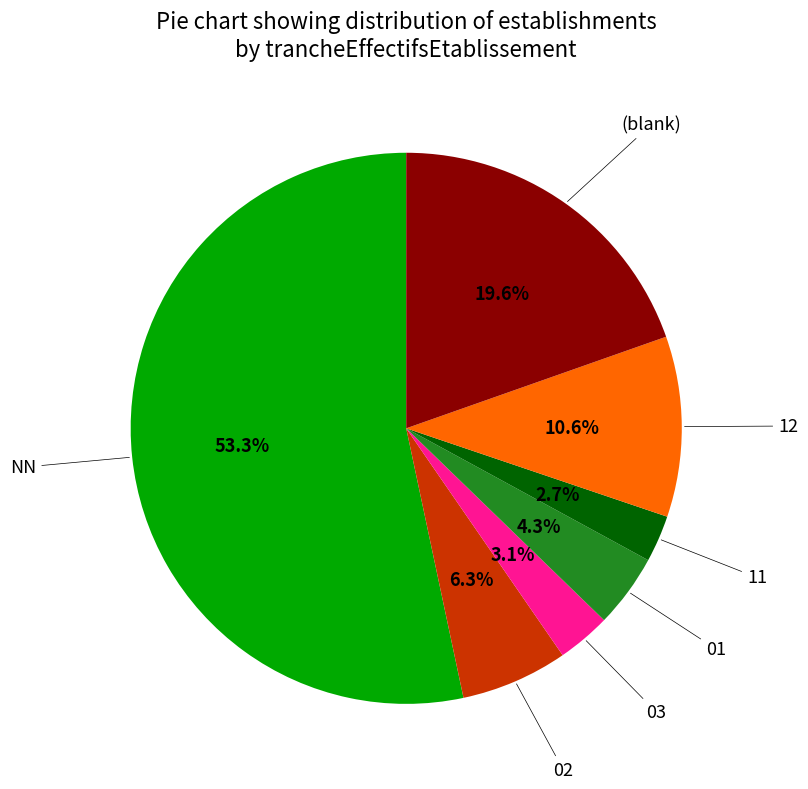

Is there any slice that represents more than half of the pie?

Yes